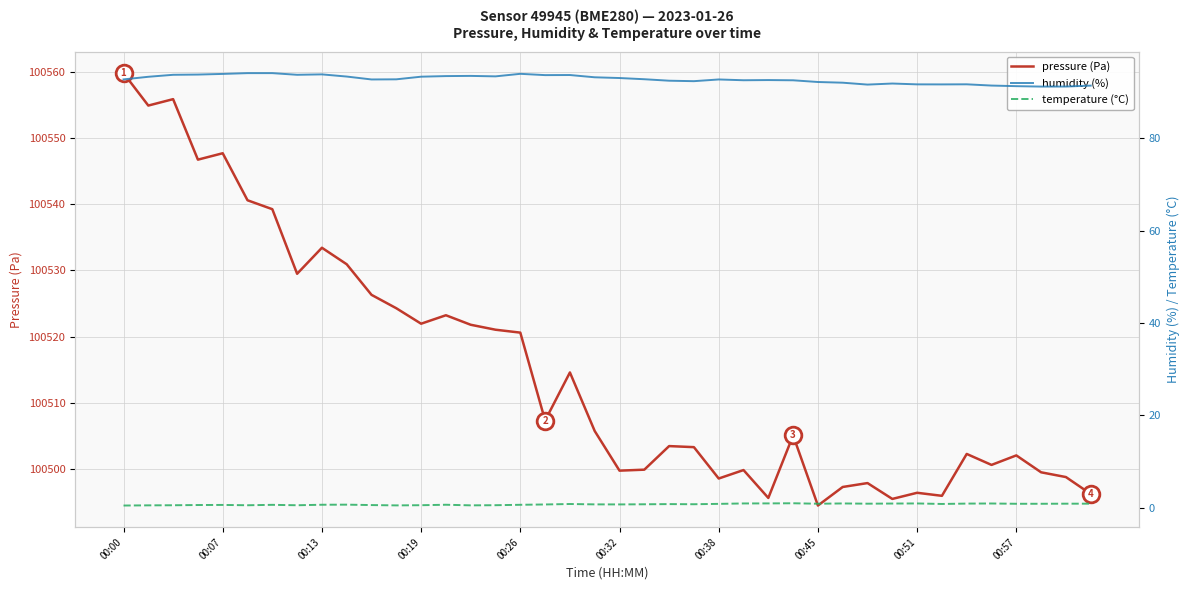

What is the difference between the pressure (Pa) values at 00:45 and 00:00?

65.5